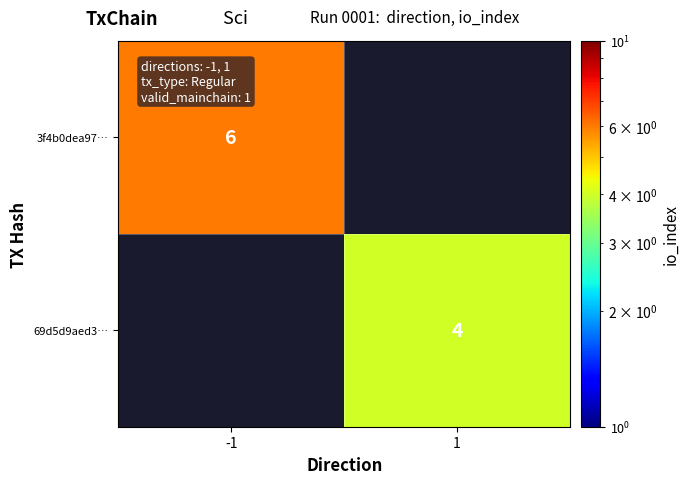

The value of 69d5d9aed3… at 1 is 1. True or false?

False